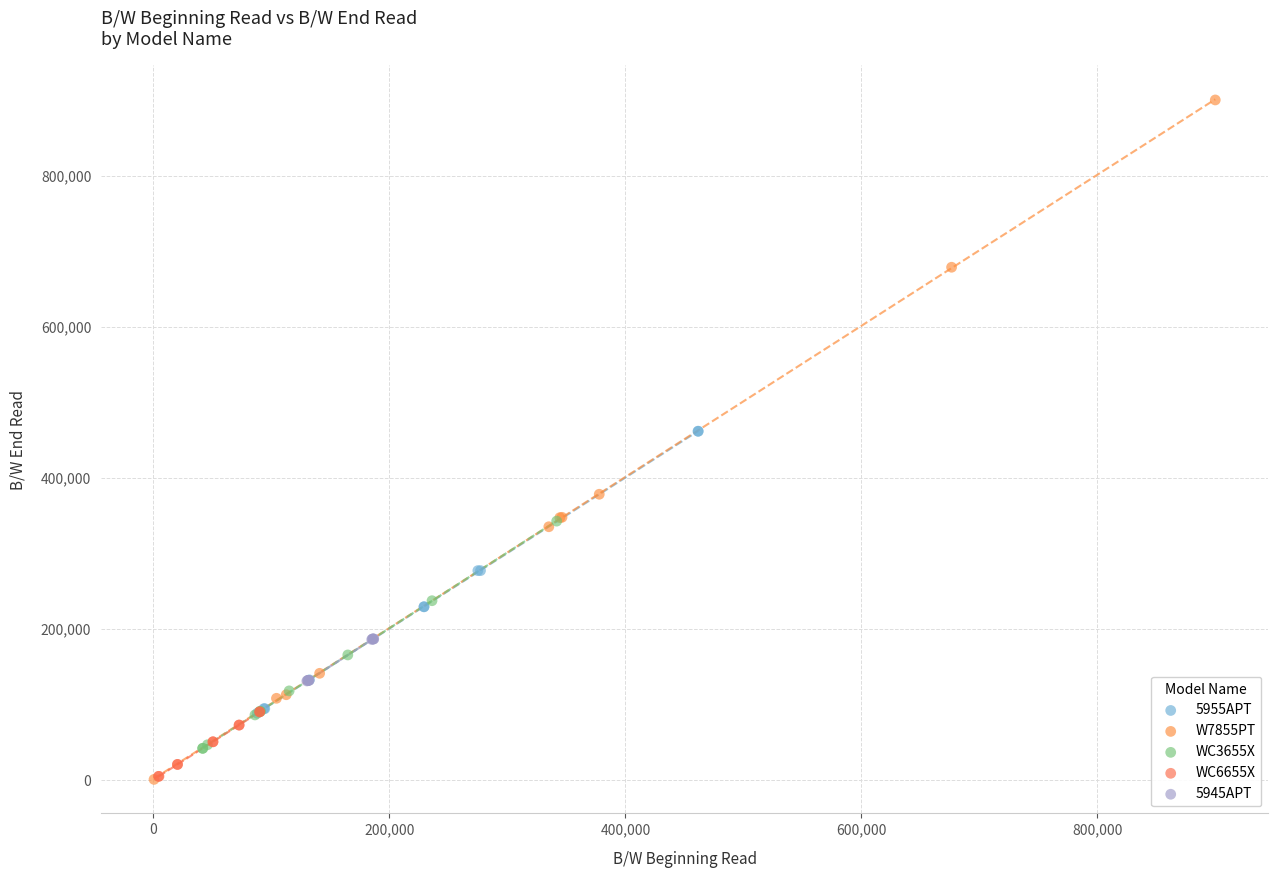

Which series has the largest Y range (max minus min)?

W7855PT